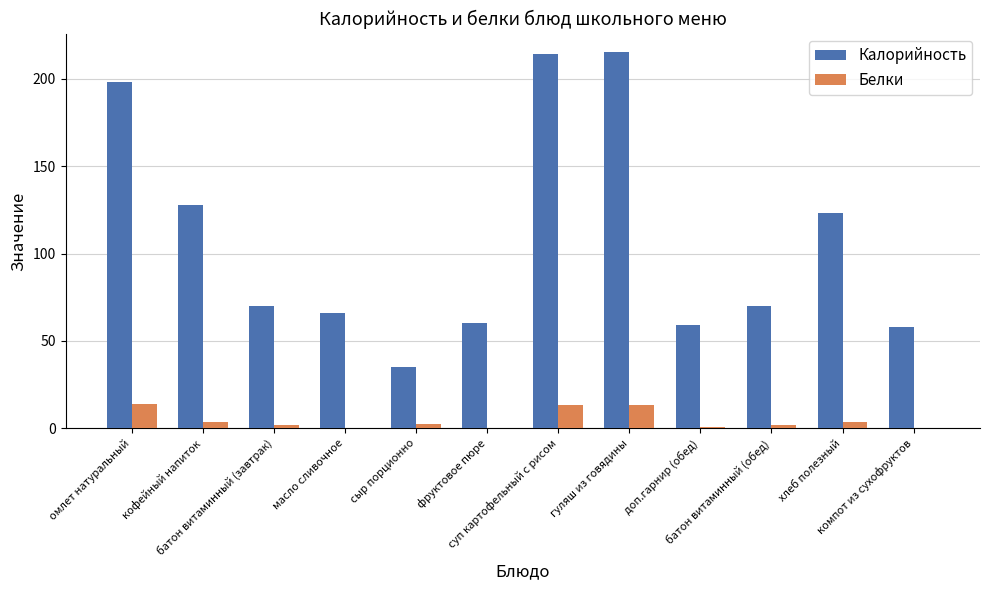

Is the value of Белки at масло сливочное greater than the value of Калорийность at омлет натуральный?

No